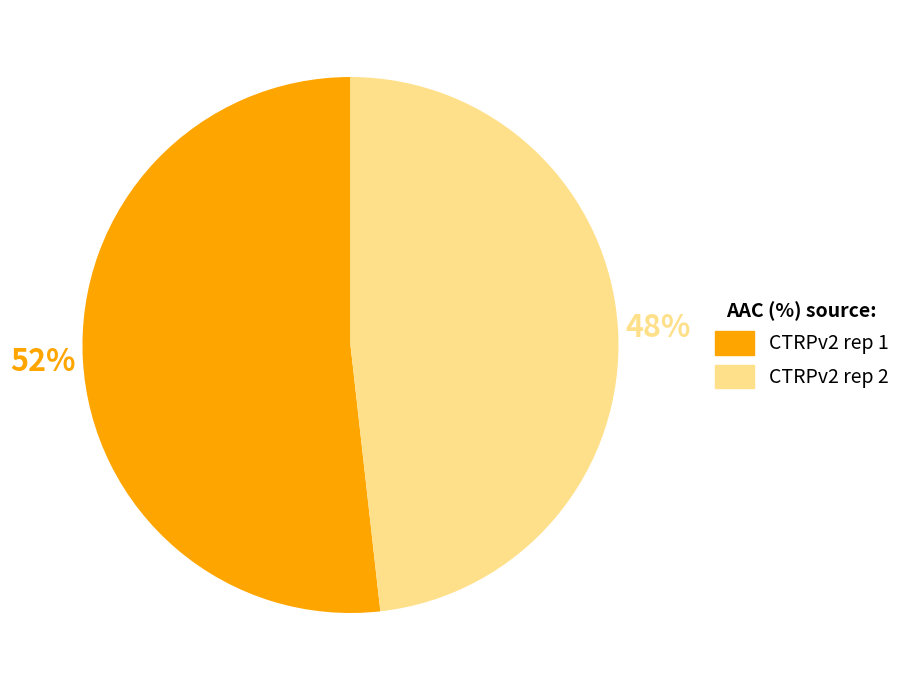

The CTRPv2 rep 1 slice represents 62% of the pie. True or false?

False